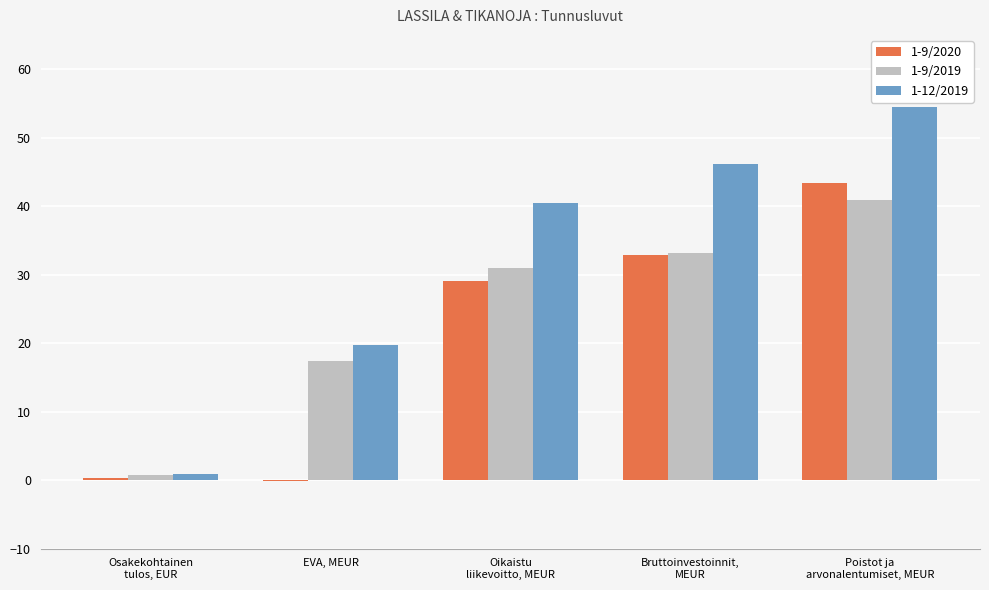

What is the sum of all 1-12/2019 values?

161.8